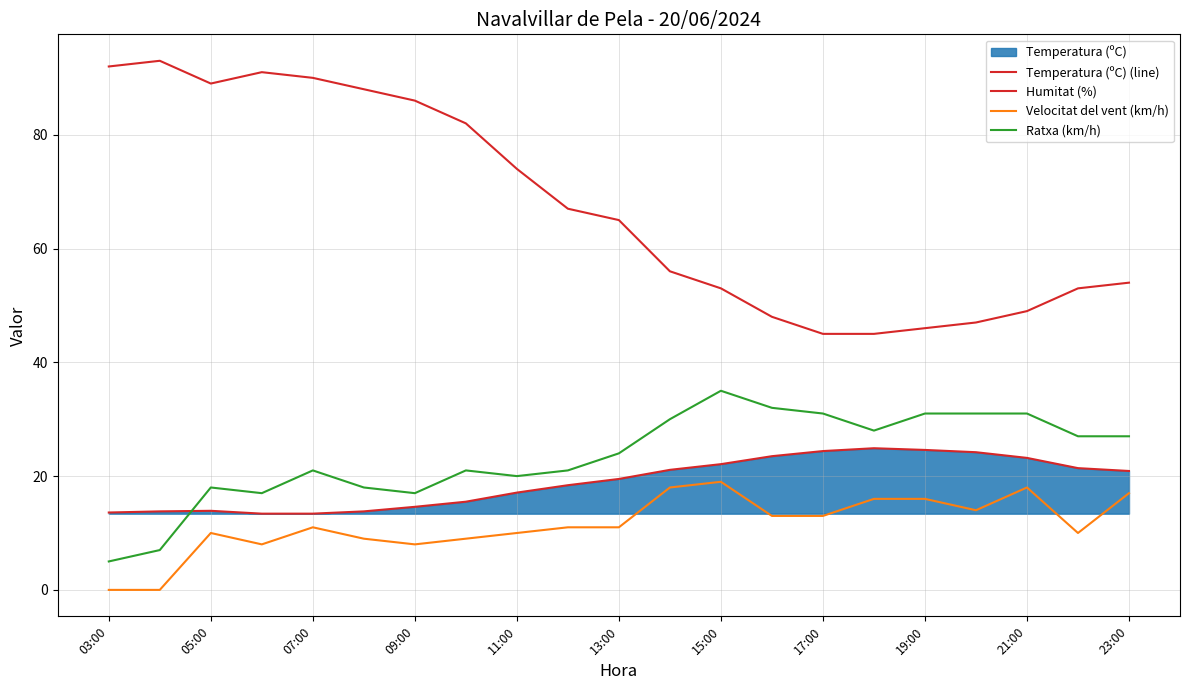

How many lines are shown in the chart?

4